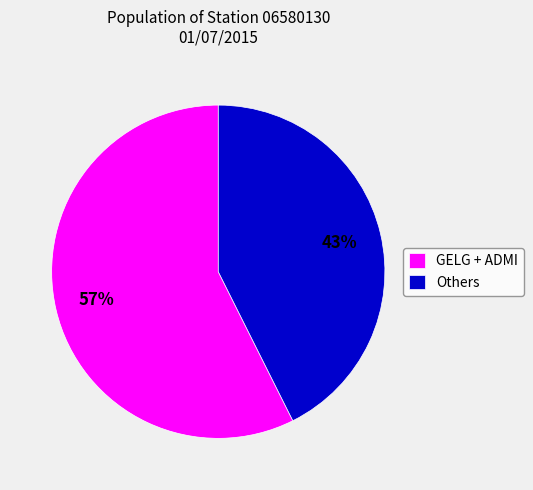

Between Others and GELG + ADMI, which is larger?

GELG + ADMI